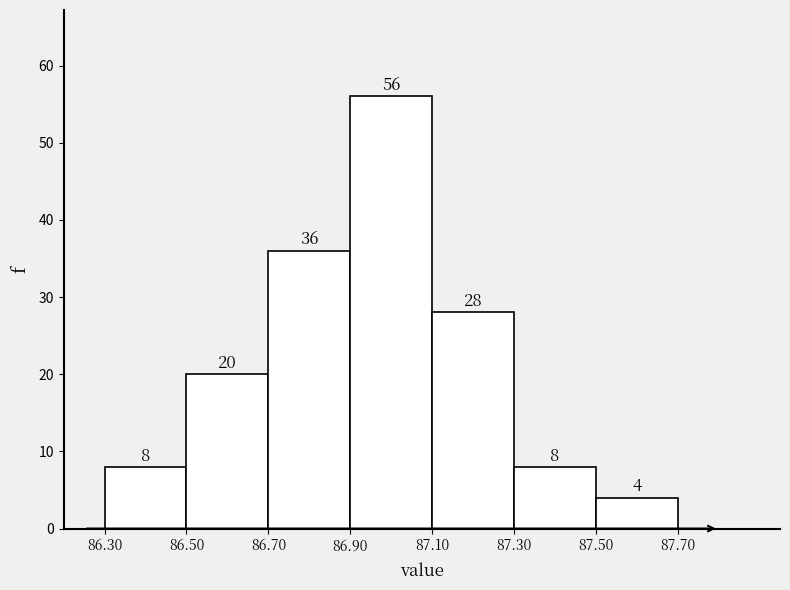

What is the height of the bar covering 87.30 to 87.50 on the x-axis?

8